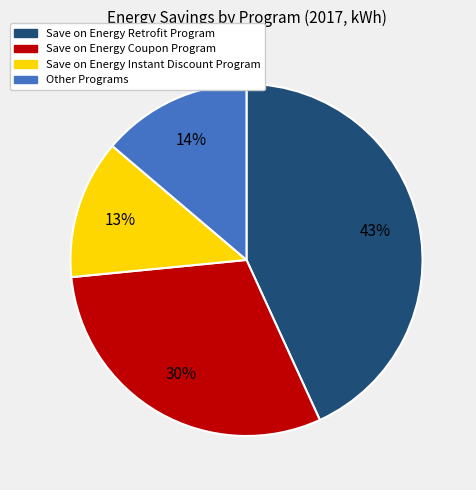

Does any single category account for the majority?

No